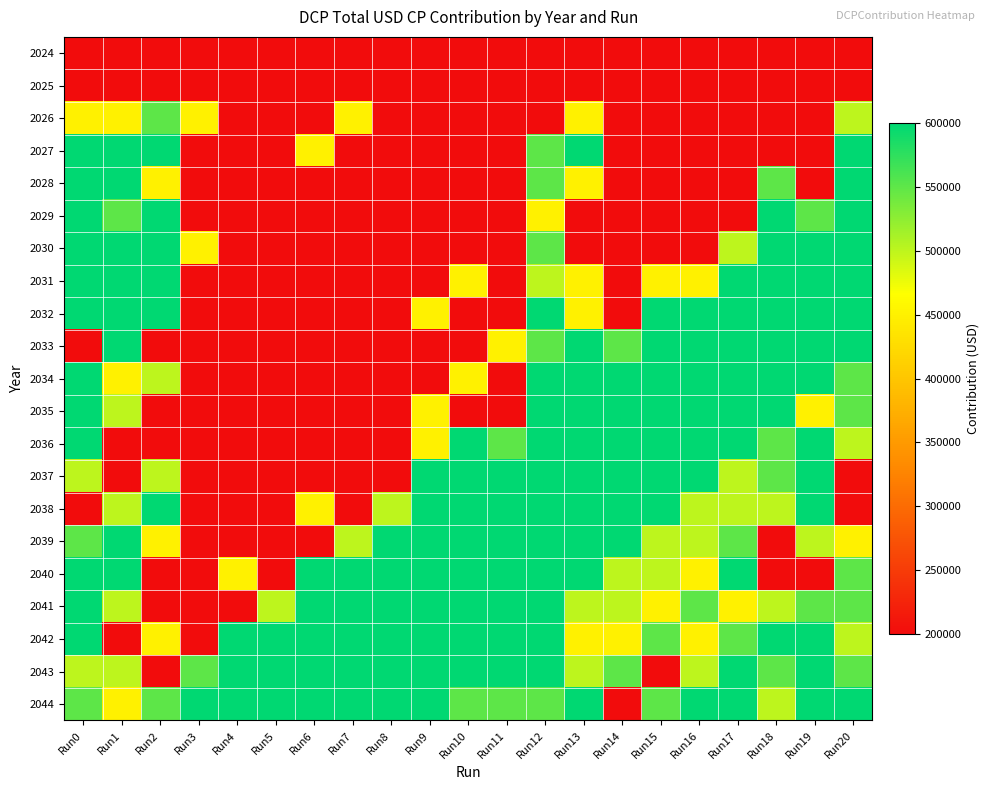

Count the number of categories in the chart.

21